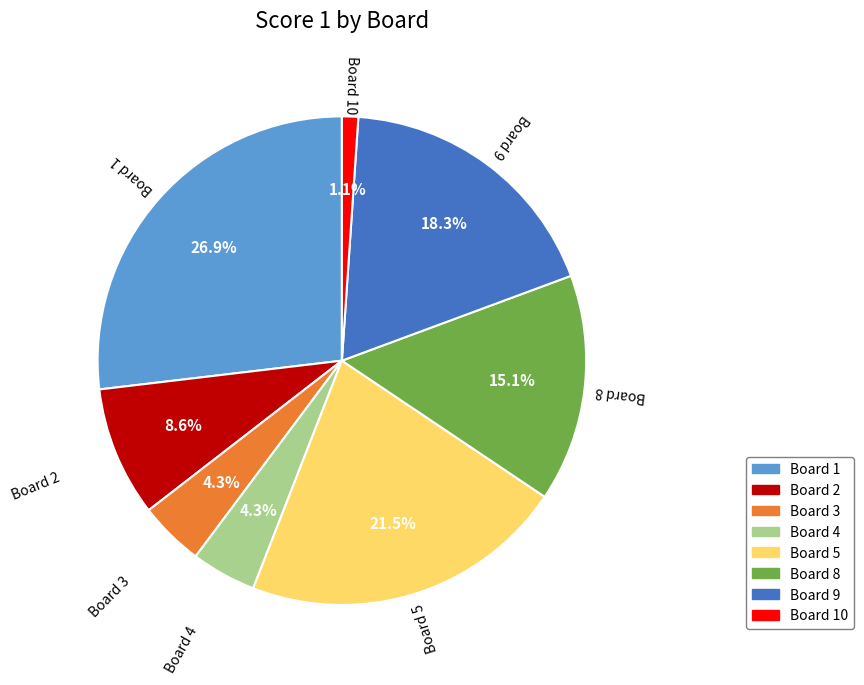

How many slices are in this pie chart?

8